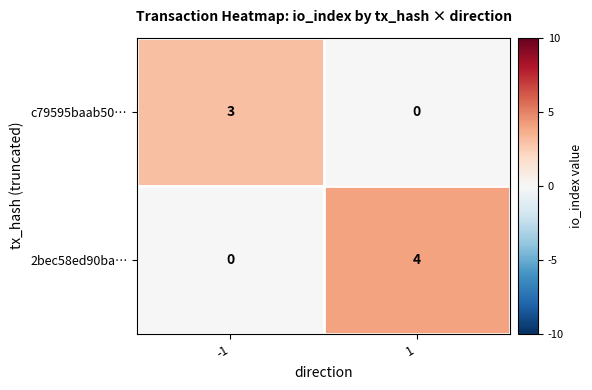

What is the difference between the highest and lowest values at -1?

3